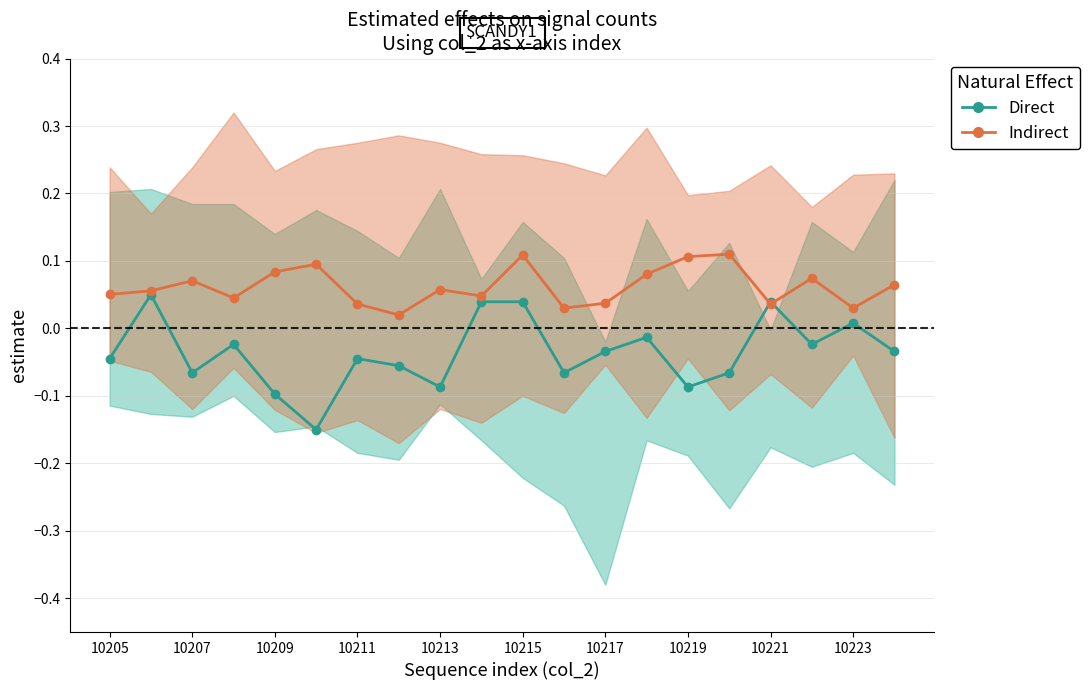

What is the maximum value for Indirect?

0.1